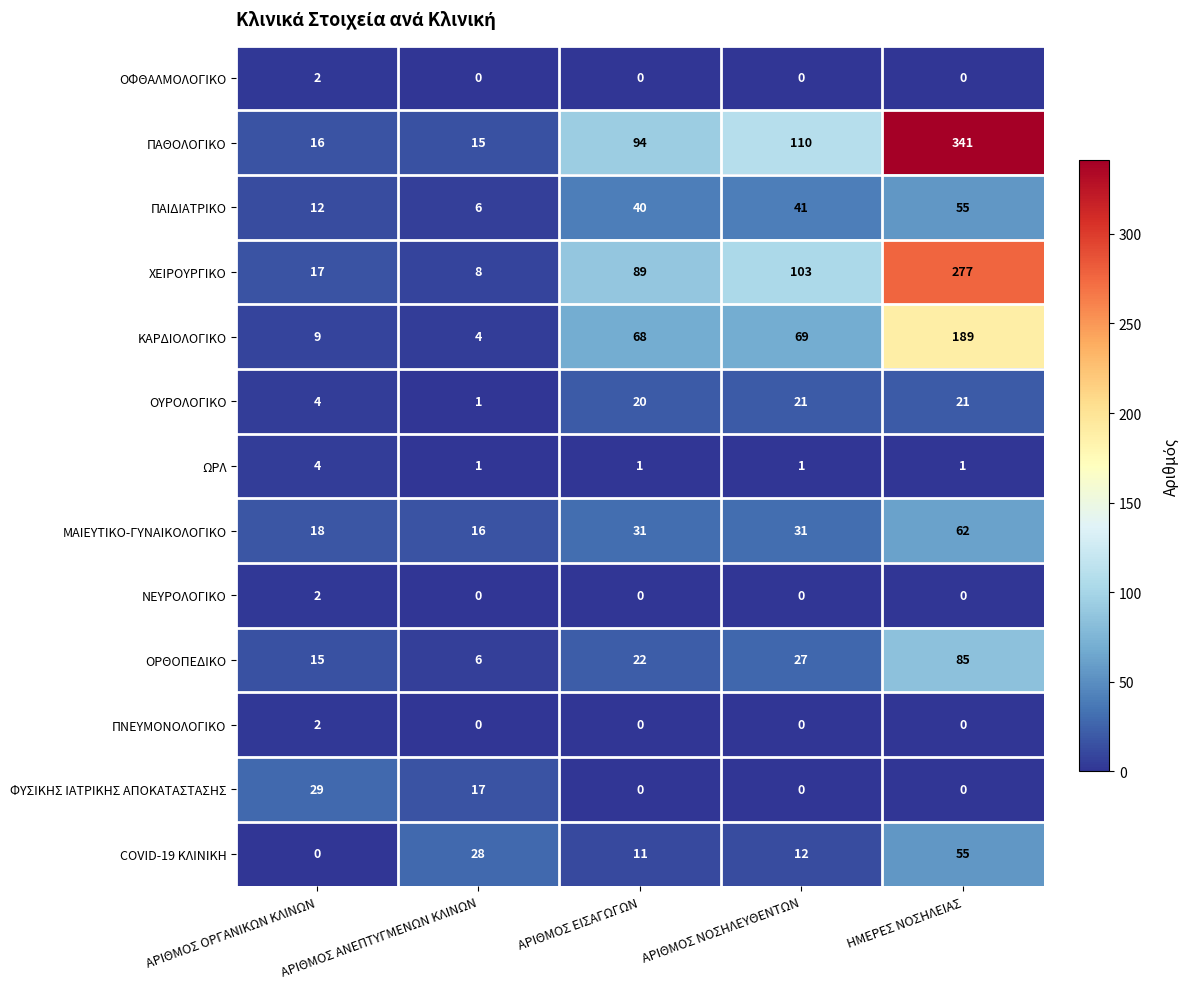

Which category has the highest value in the ΟΦΘΑΛΜΟΛΟΓΙΚΟ series?

ΑΡΙΘΜΟΣ ΟΡΓΑΝΙΚΩΝ ΚΛΙΝΩΝ